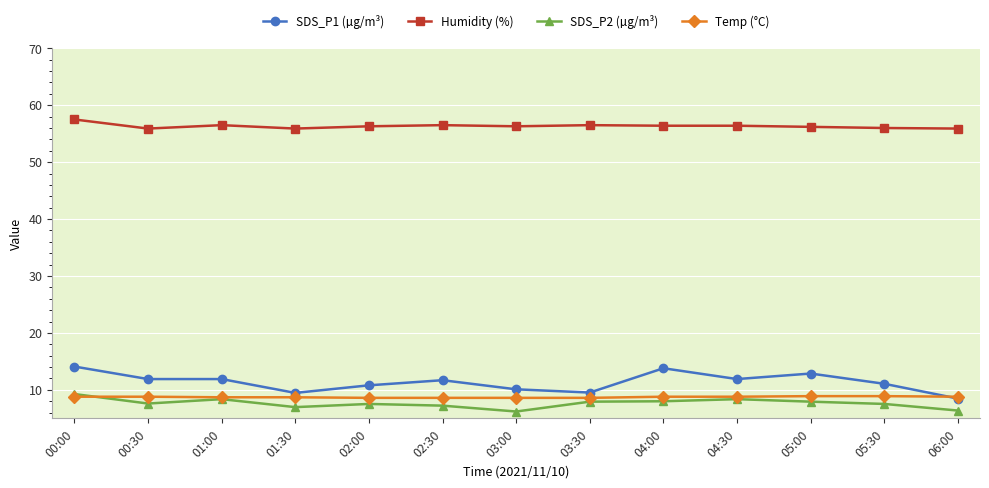

True or false: SDS_P1 (µg/m³) and Humidity (%) intersect in this chart.

False